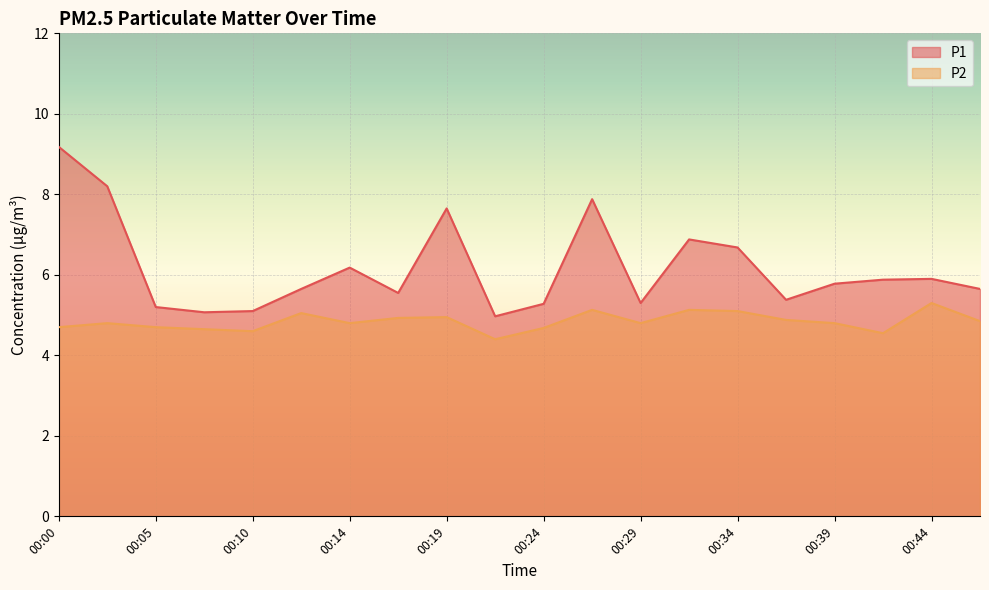

What is the difference between the maximum and second lowest values in the P1 series?

4.1